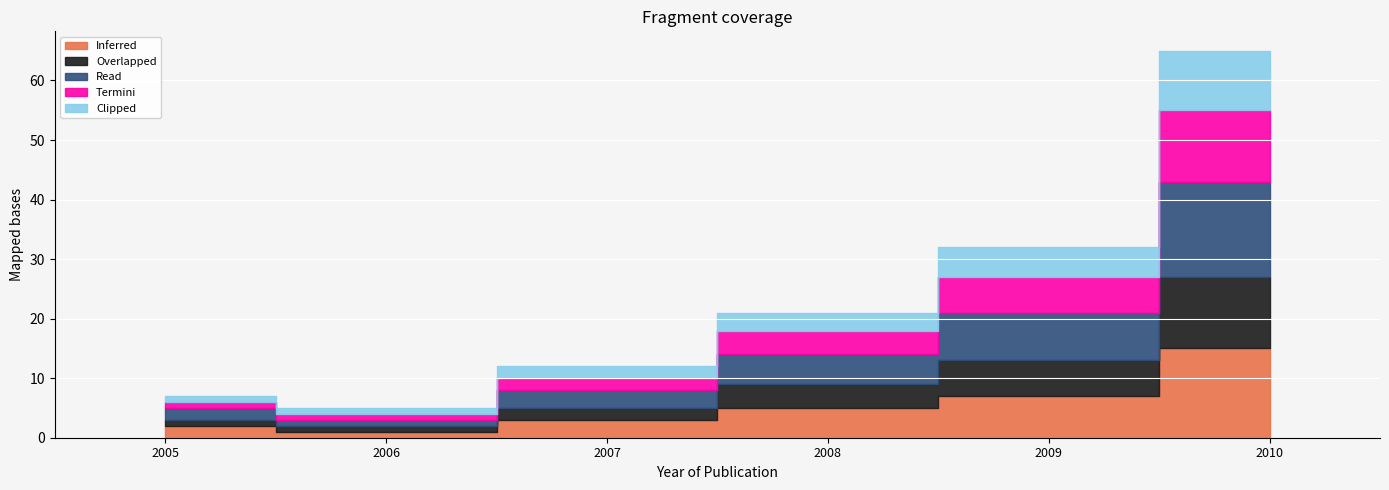

What is the minimum value for Inferred?

1